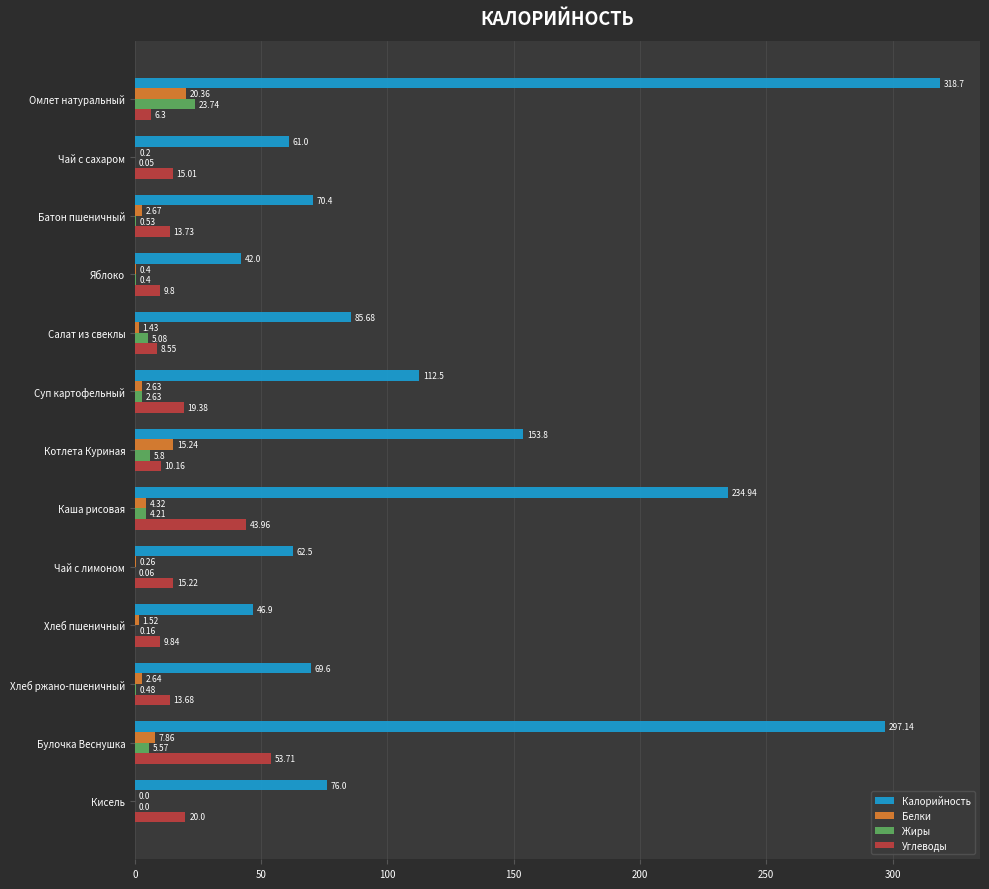

What is the sum of the Белки values at Котлета Куриная and Каша рисовая?

19.6